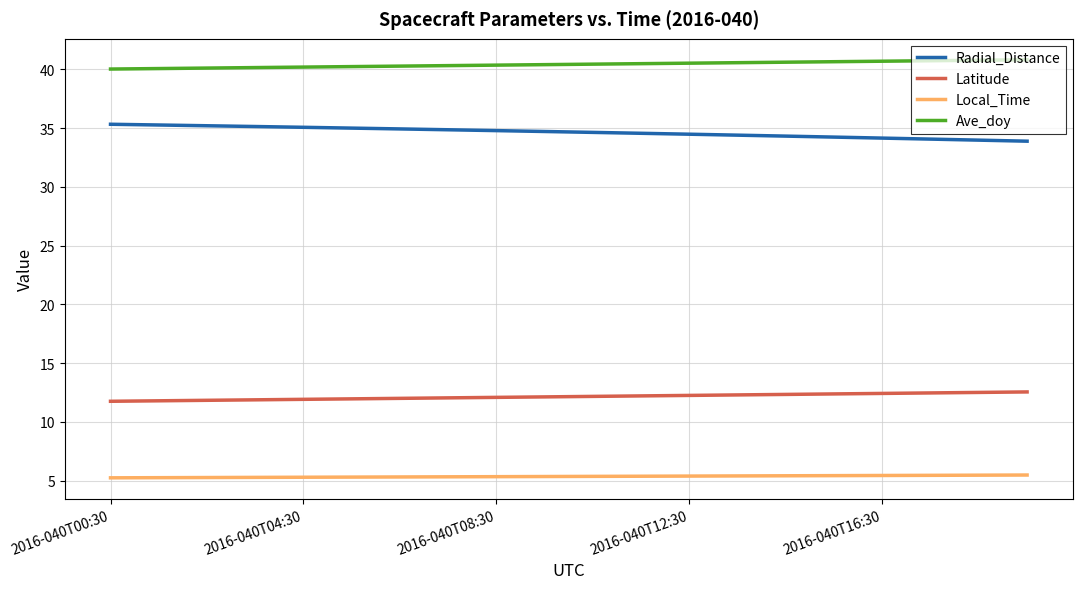

Rank the series by their maximum value, from highest to lowest.

Ave_doy, Radial_Distance, Latitude, Local_Time